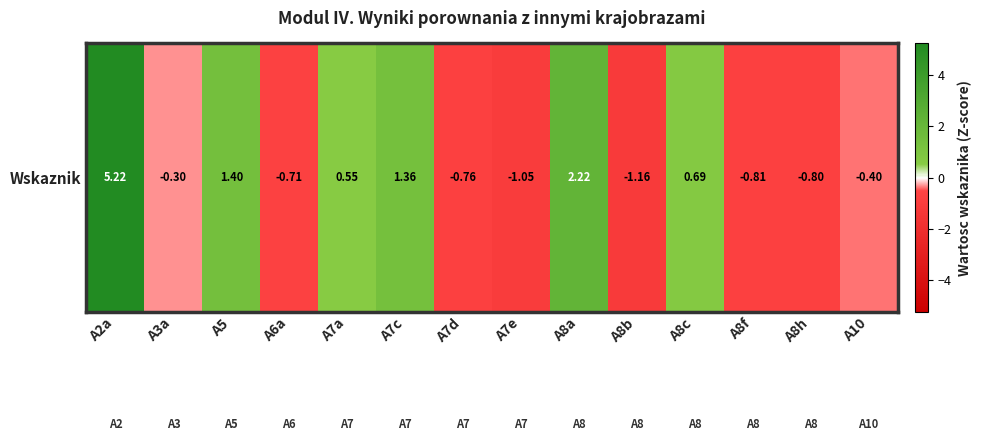

What is the smallest value displayed?

-1.2